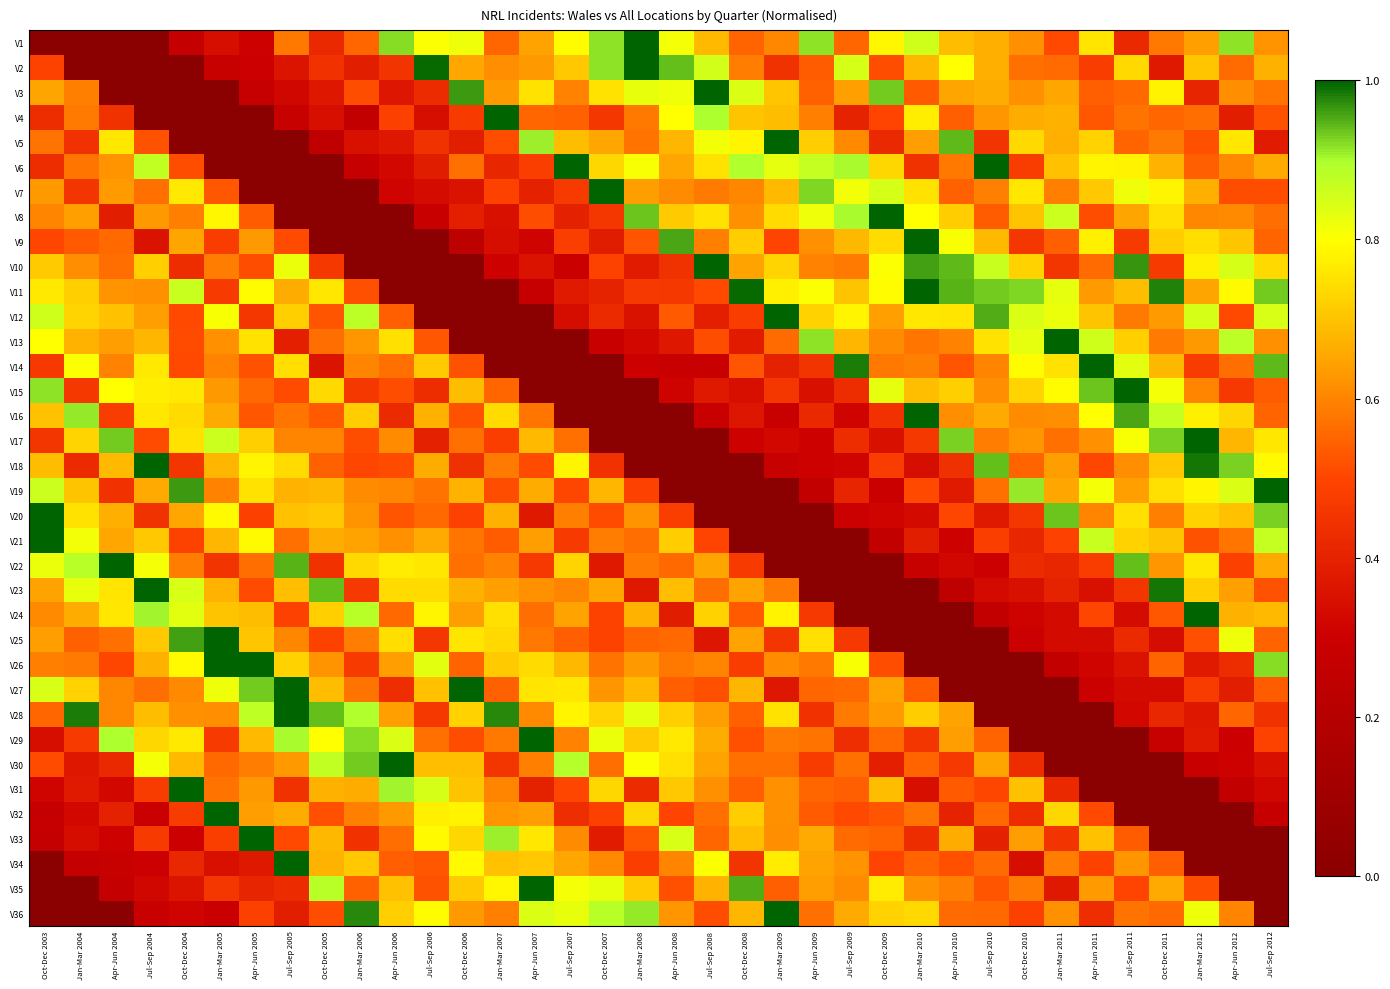

Rank the series at Apr-Jun 2011 from lowest to highest value.

V29, V30, V31, V28, V27, V26, V25, V23, V36, V22, V2, V34, V18, V24, V32, V8, V4, V3, V10, V20, V17, V35, V11, V33, V12, V7, V5, V1, V9, V6, V16, V19, V13, V21, V15, V14